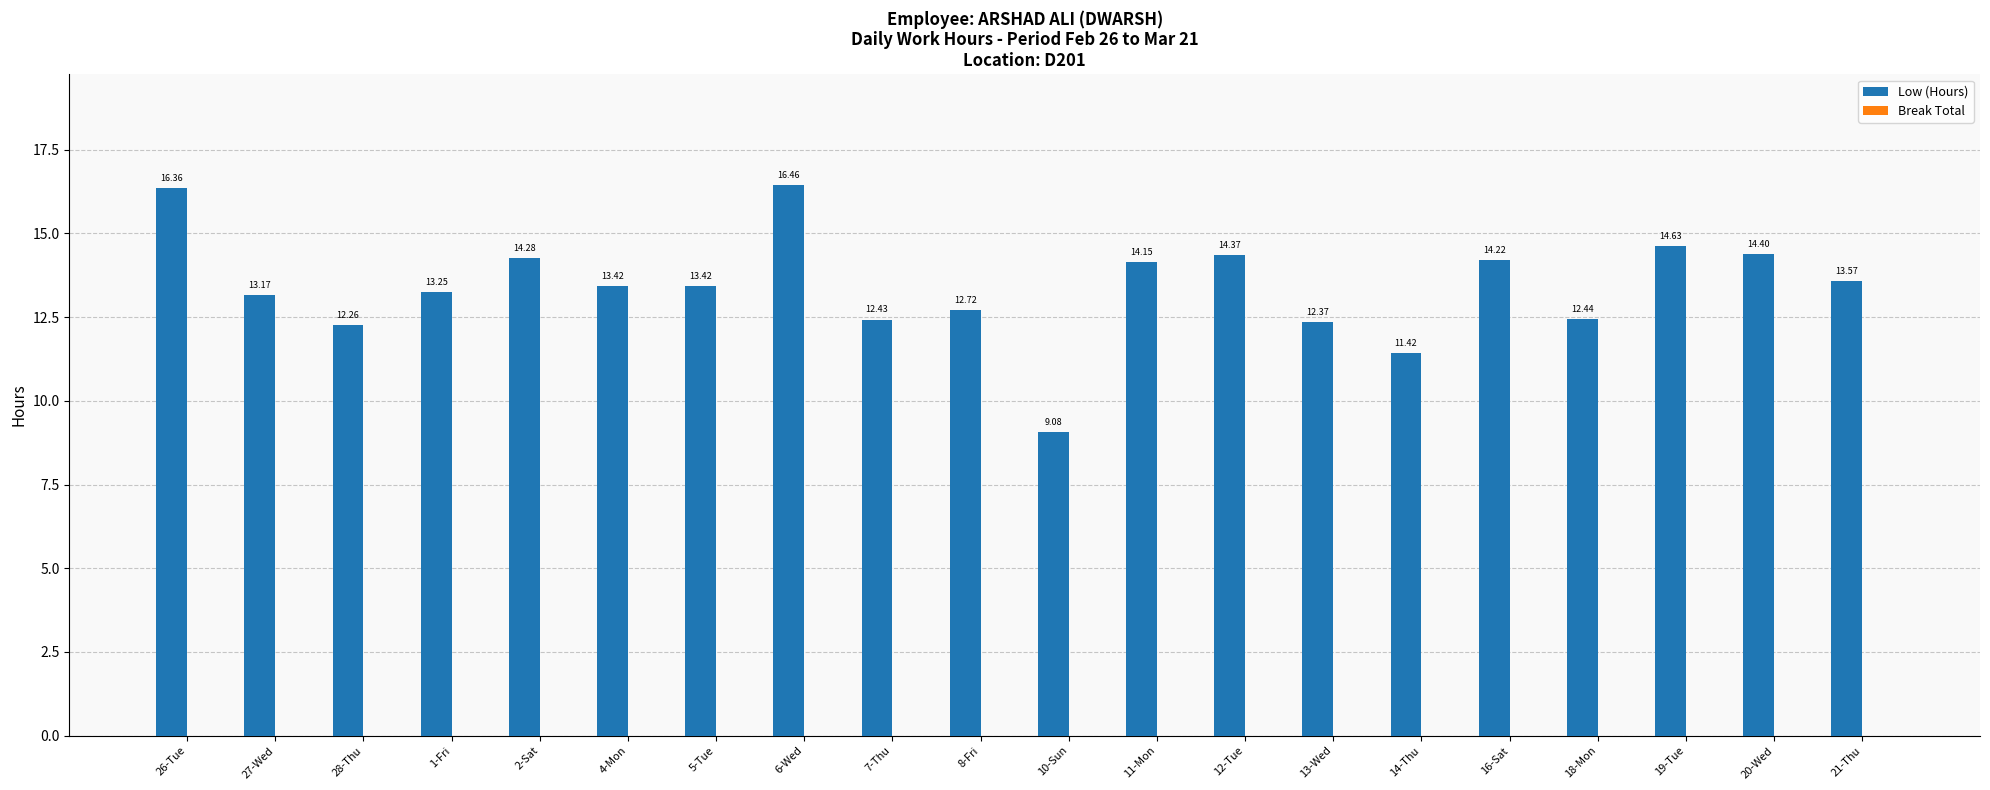

What is the label of the 9th bar from the right?

11-Mon